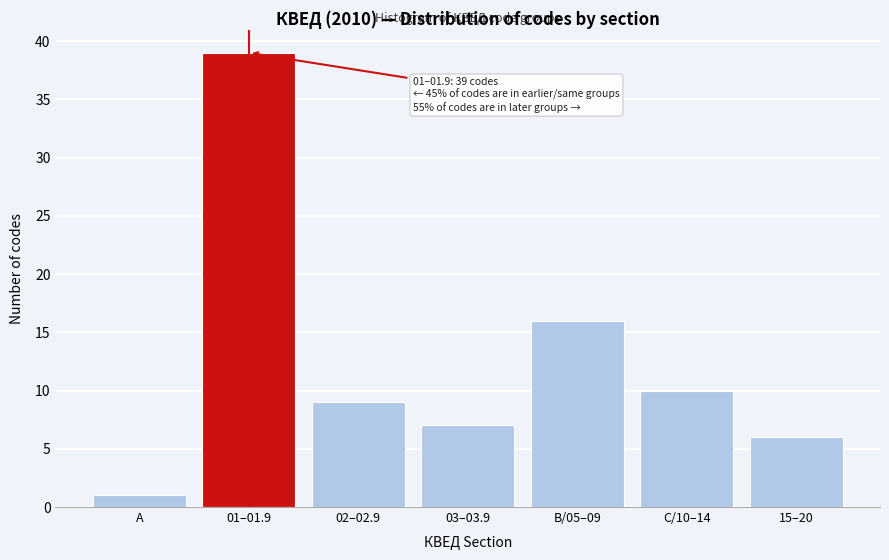

Reading right to left, extract all data points from this chart.

6	10	16	7	9	39	1